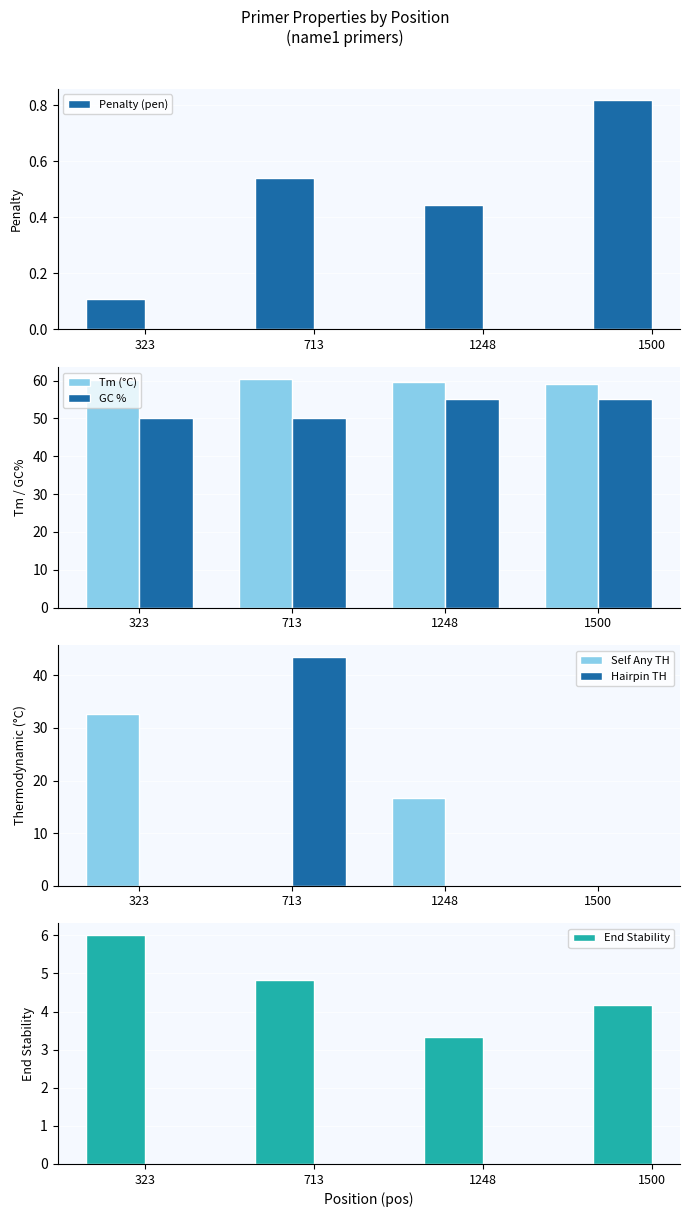

At which label is Penalty (pen) closest to 0?

323